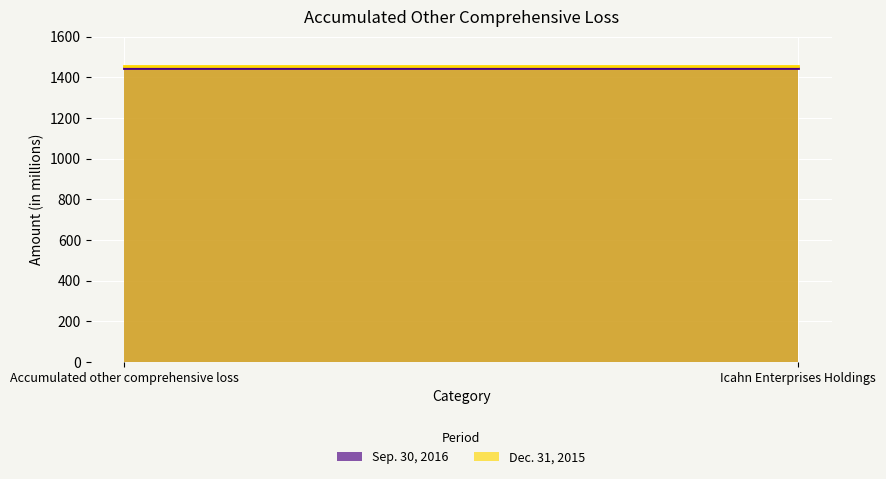

Is the value of Dec. 31, 2015 at Icahn Enterprises Holdings greater than the value of Sep. 30, 2016 at Accumulated other comprehensive loss?

Yes